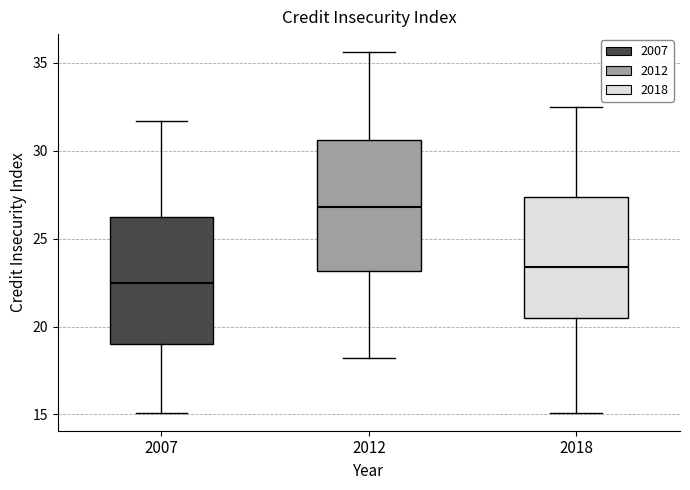

Reading left to right, transcribe this box plot: for each box, give where its median line is, the range the box spans, and where its two whiskers end, as read against the y-axis. The values are not printed on the chart, so give them approximately, as read against the axis.

2007: median 22.5, box 19.0 to 26.5, whiskers 15.0 to 31.5
2012: median 27.0, box 23.0 to 30.5, whiskers 18.0 to 35.5
2018: median 23.5, box 20.5 to 27.5, whiskers 15.0 to 32.5